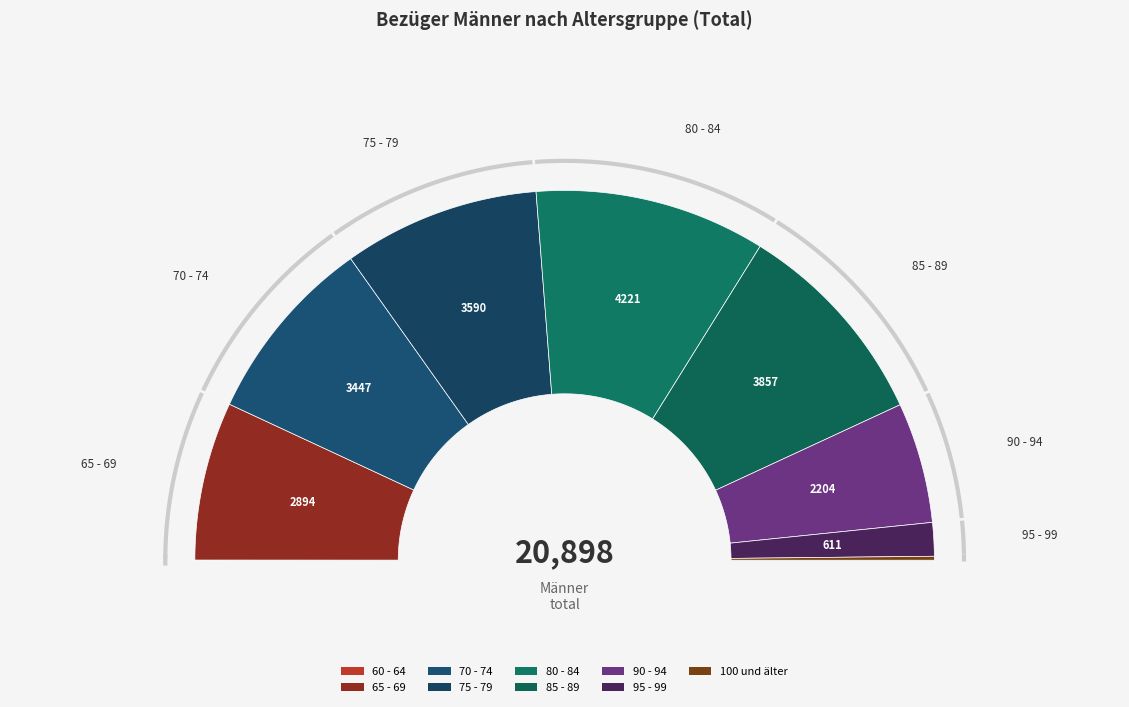

To the nearest percent, what is the average slice percentage?

11%